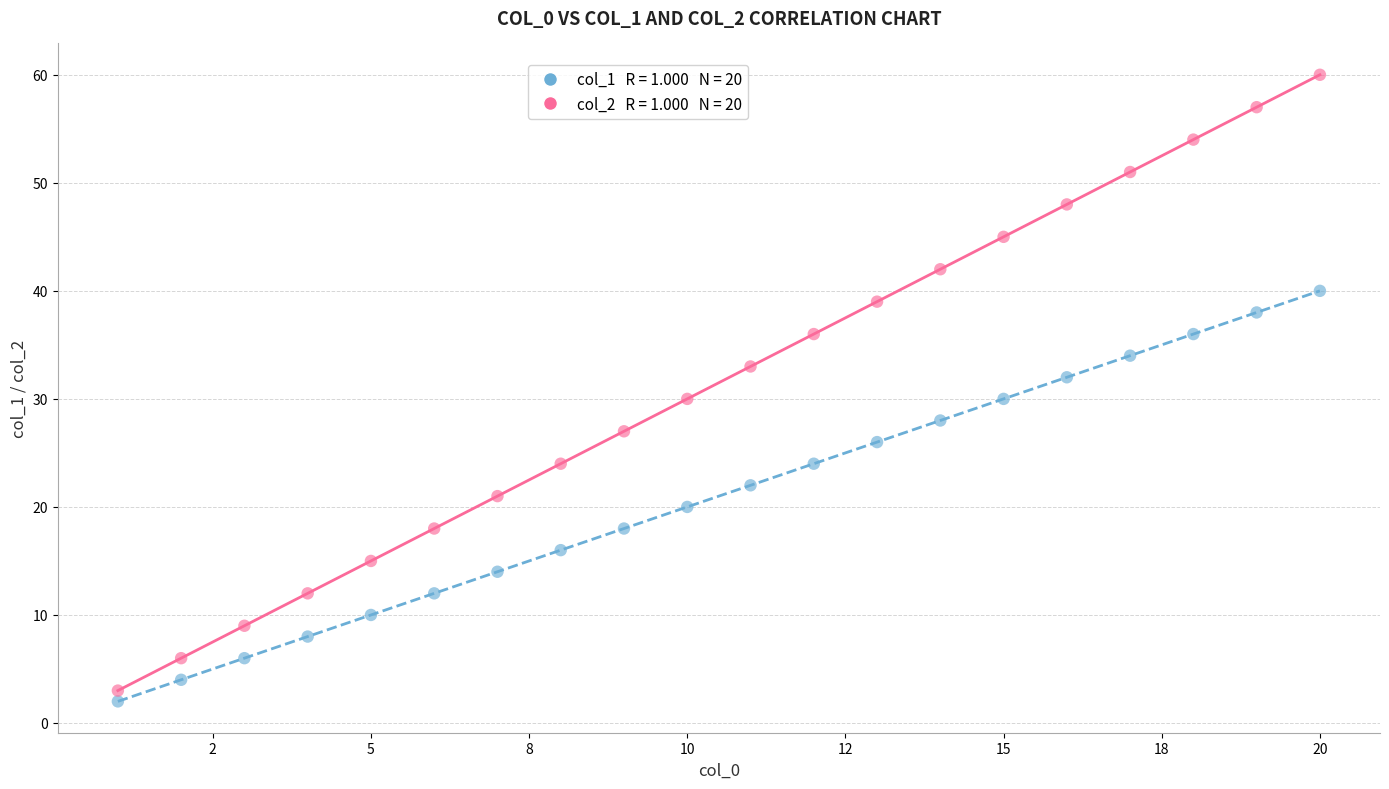

Across all data points, what is the range of X values (max minus min)?

19